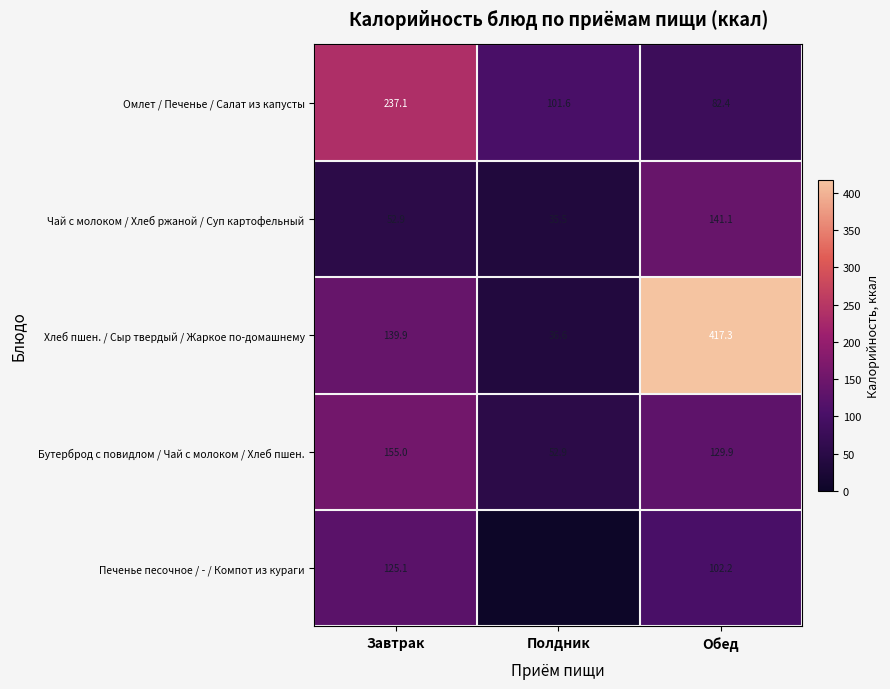

How many values in the Хлеб пшен. / Сыр твердый / Жаркое по-домашнему series are below 139?

1